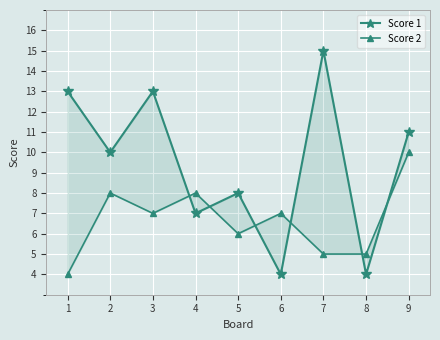

How many Score 2 values are between 5 and 8?

7